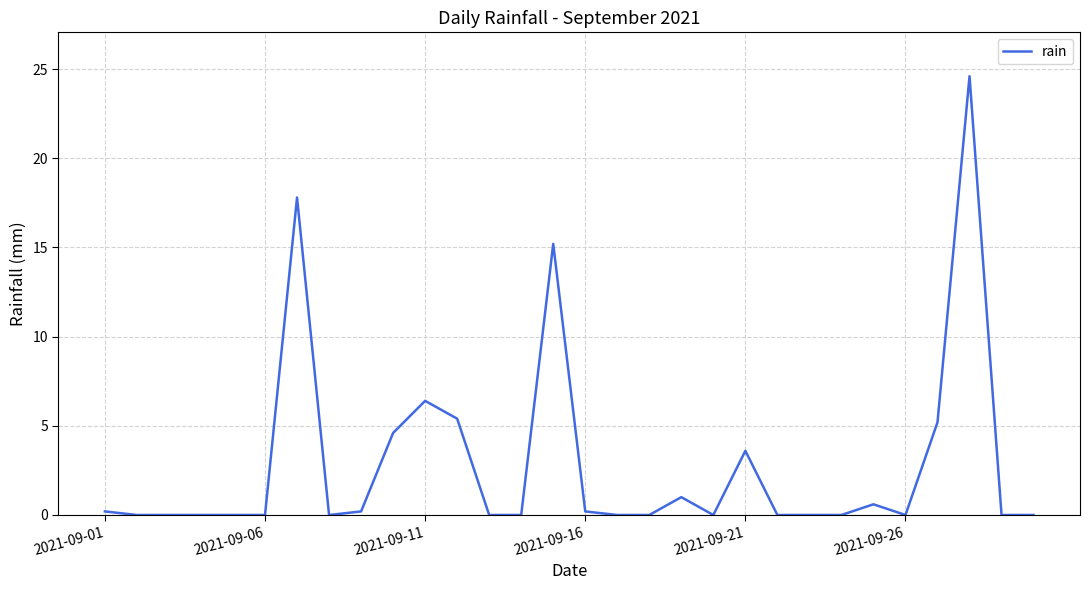

What is the greatest value displayed?

24.6